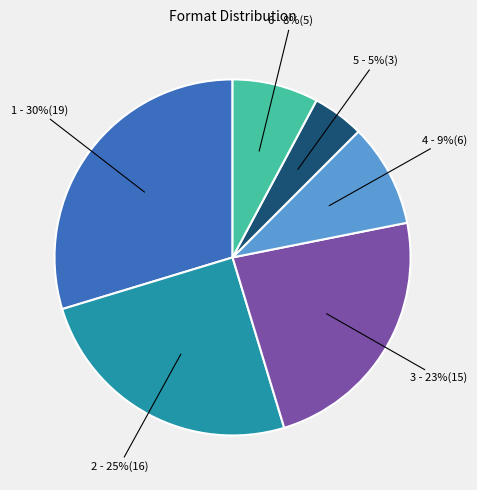

Does any single category account for the majority?

No